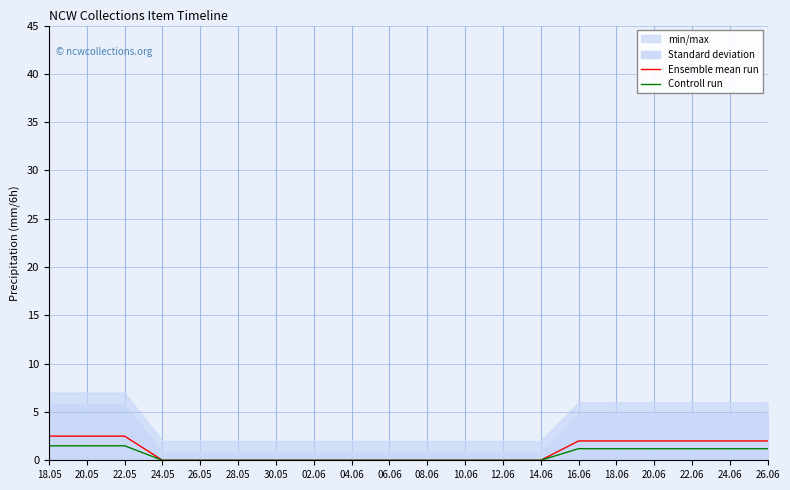

True or false: Ensemble mean run and Controll run intersect in this chart.

False